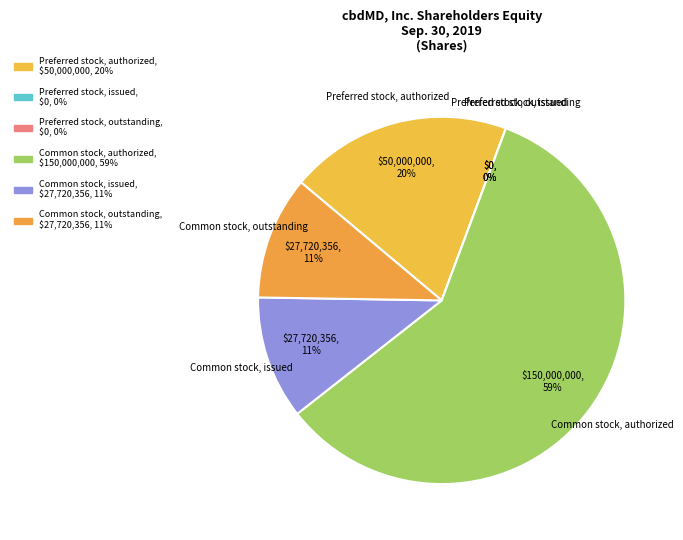

What portion of the pie excludes Preferred stock, issued?

100.0%